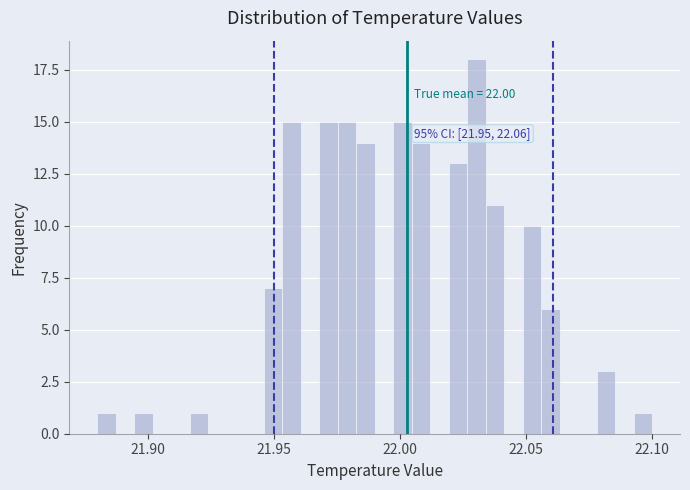

Around what value on the x-axis is the tallest bar? Give the approximate position of its centre, as read against the axis.

22.030